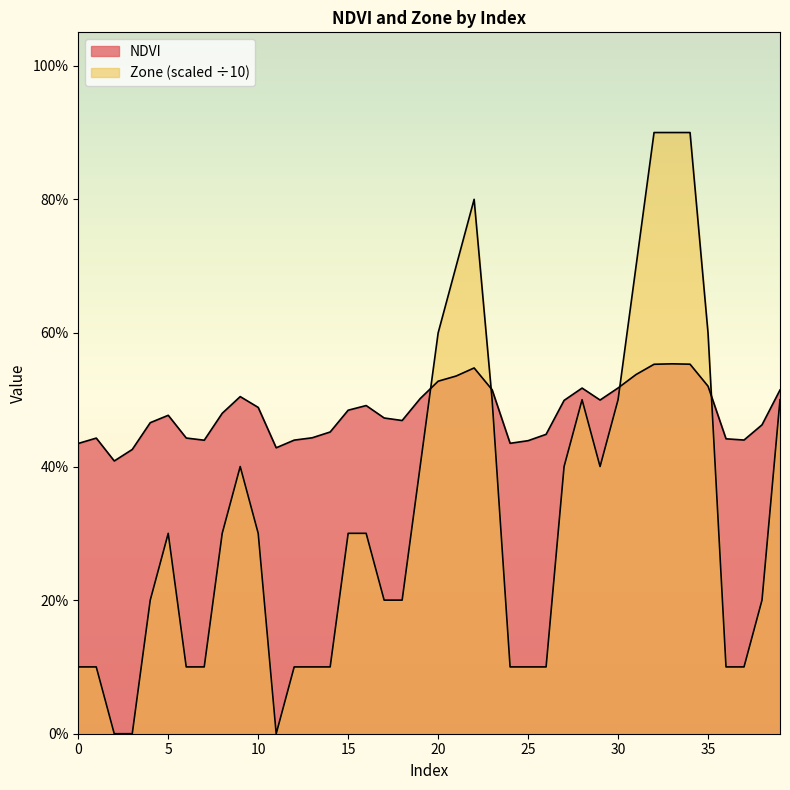

Rank the categories by NDVI value from lowest to highest.

2, 3, 11, 0, 24, 25, 7, 12, 37, 36, 1, 6, 13, 26, 14, 38, 4, 18, 17, 5, 8, 15, 10, 16, 27, 29, 19, 9, 39, 23, 28, 30, 35, 20, 21, 31, 22, 32, 34, 33